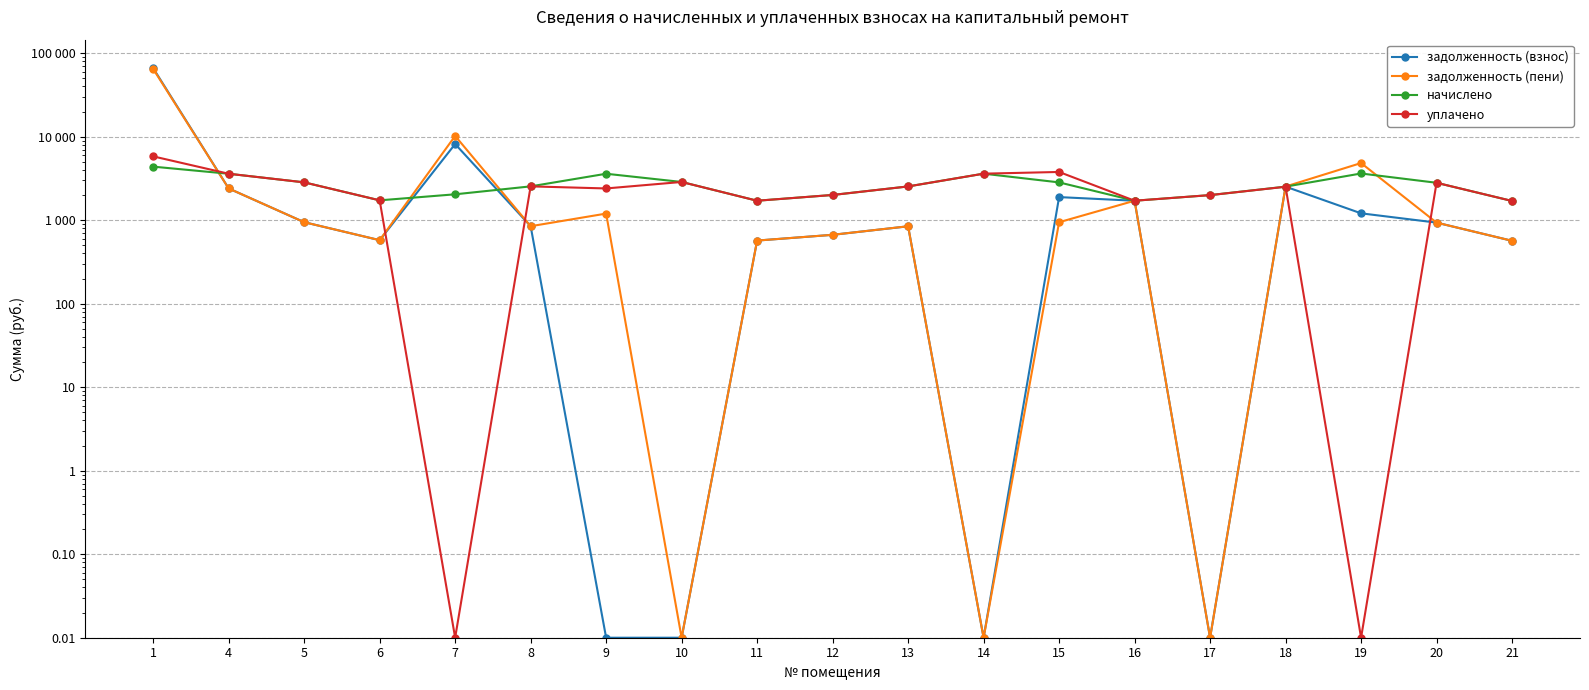

At which label is уплачено closest to 2905?

10